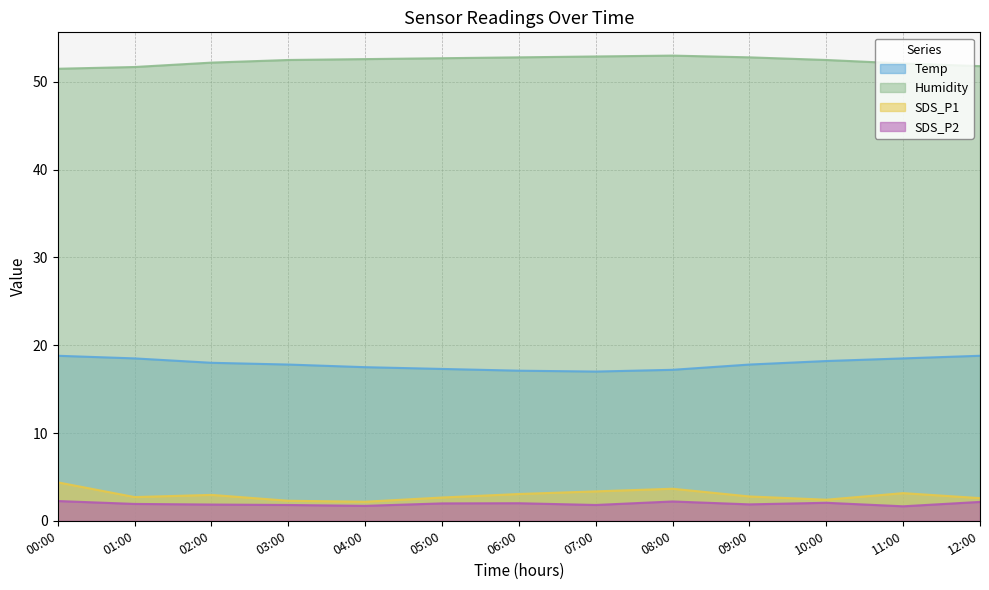

Where is the first local maximum for Humidity?

08:00